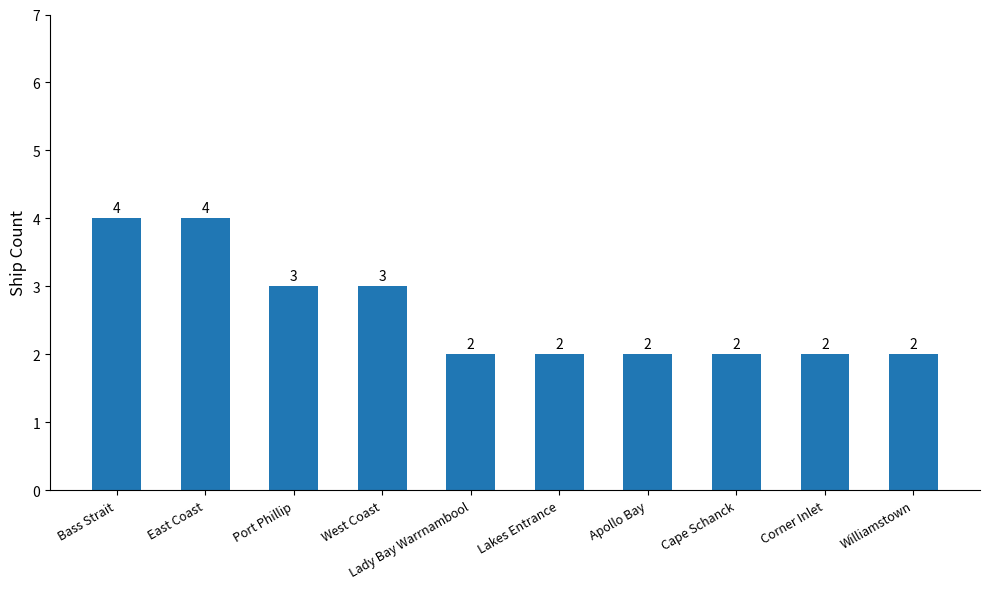

The value at Williamstown is 1. True or false?

False